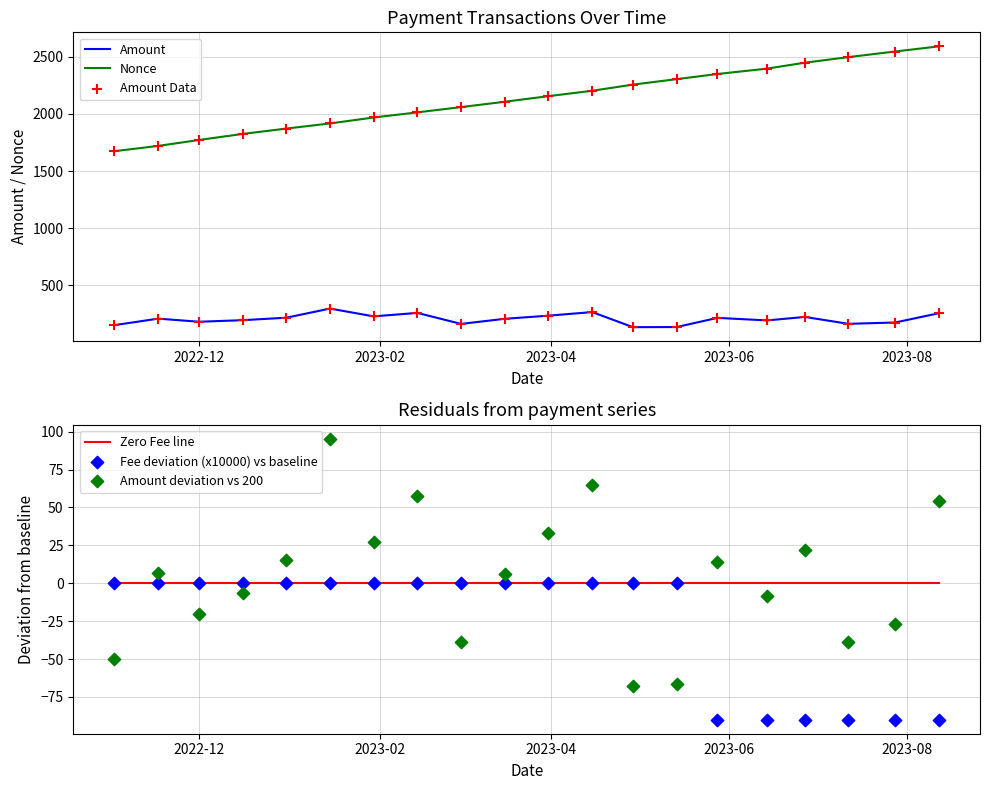

Which series contains the highest Y value?

Nonce